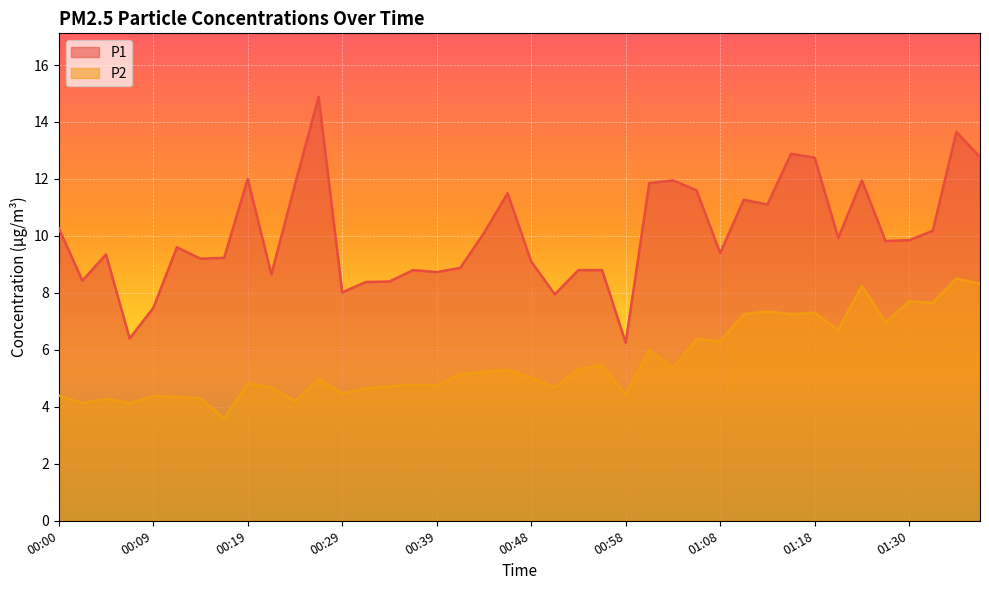

Count the number of data series in this chart.

2